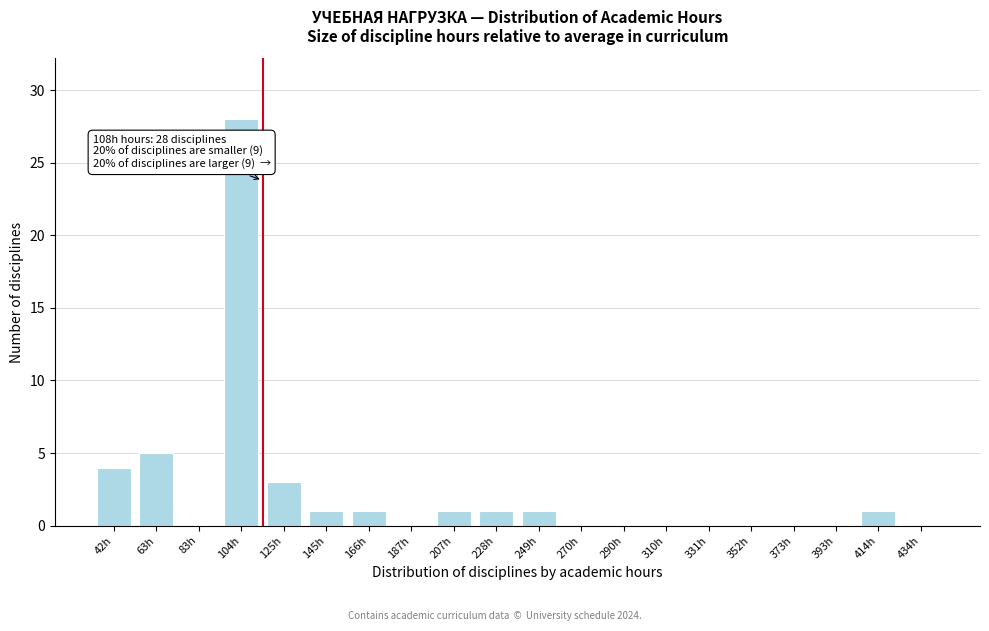

Reading right to left, transcribe all the data shown in this chart.

434h=0	414h=1	393h=0	373h=0	352h=0	331h=0	310h=0	290h=0	270h=0	249h=1	228h=1	207h=1	187h=0	166h=1	145h=1	125h=3	104h=28	83h=0	63h=5	42h=4